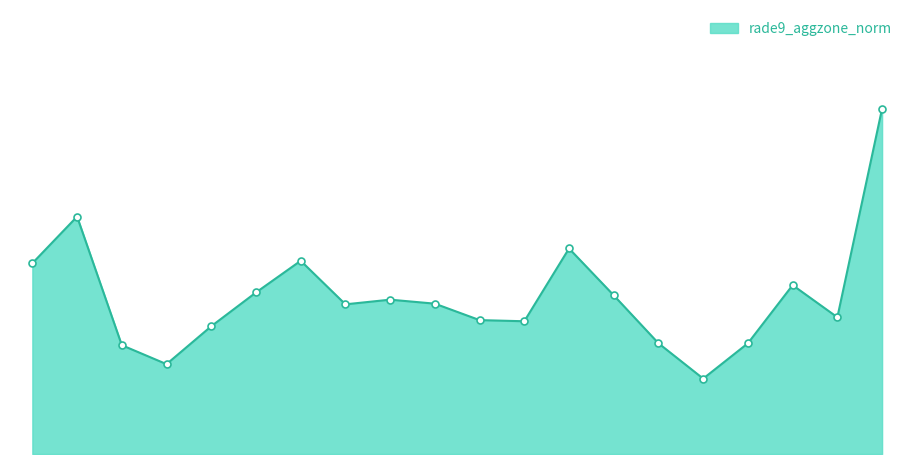

Which category has the lowest value across all series?

1070